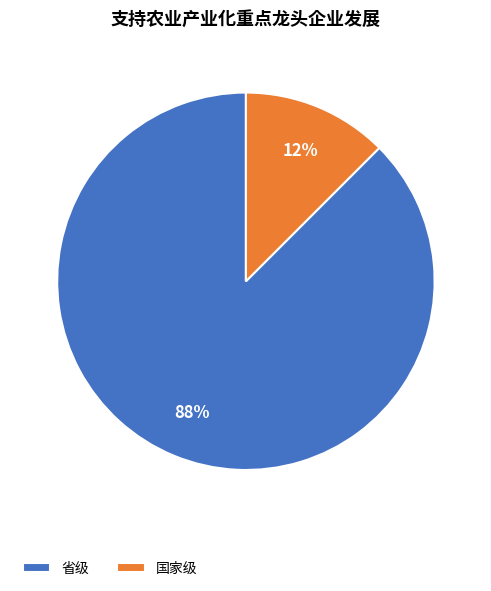

To the nearest percent, what is the combined percentage of 省级 and 国家级?

100%